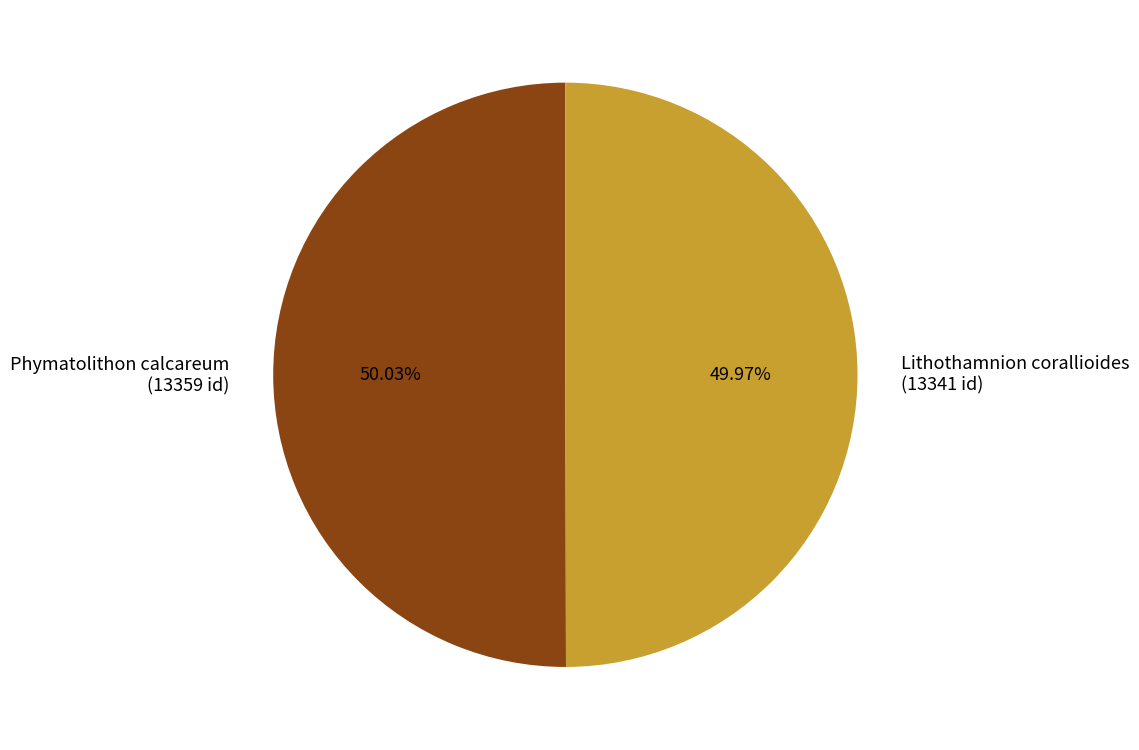

To the nearest percent, what is the combined percentage of Phymatolithon calcareum and Lithothamnion corallioides?

100%